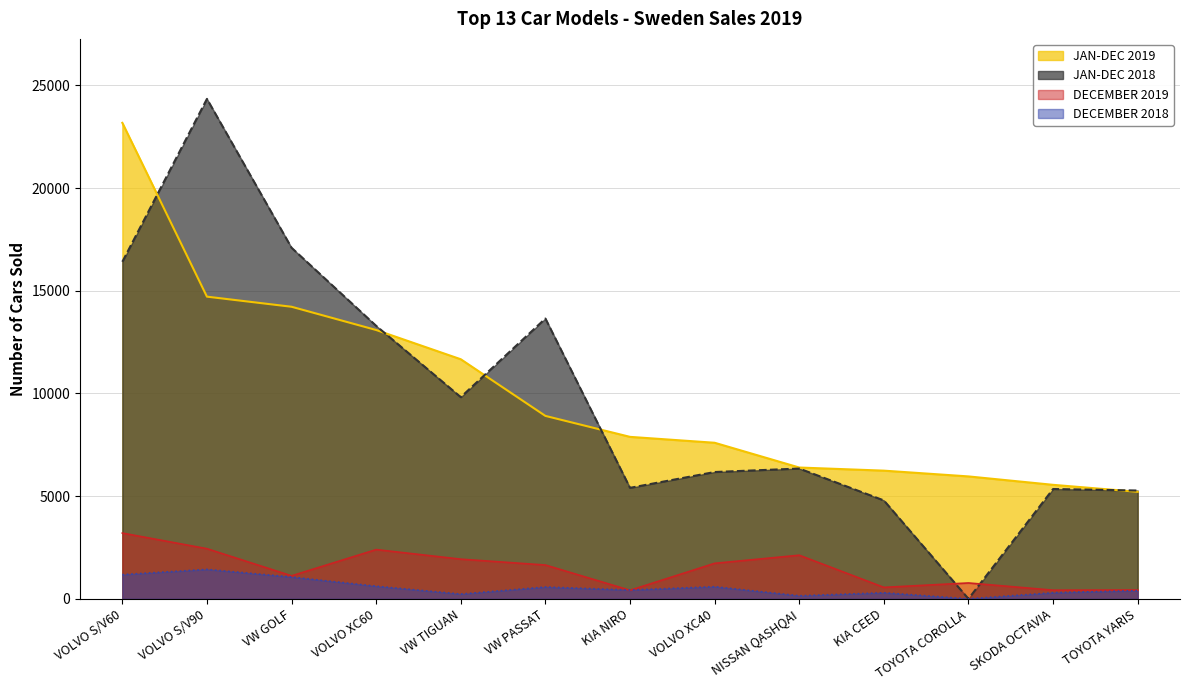

At which category does the chart reach its minimum across all series?

TOYOTA COROLLA